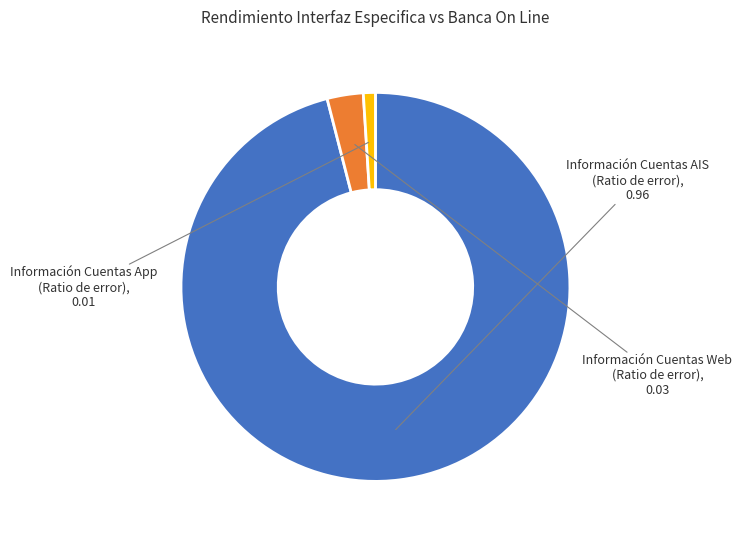

What is the majority slice?

Información Cuentas AIS (Ratio de error)